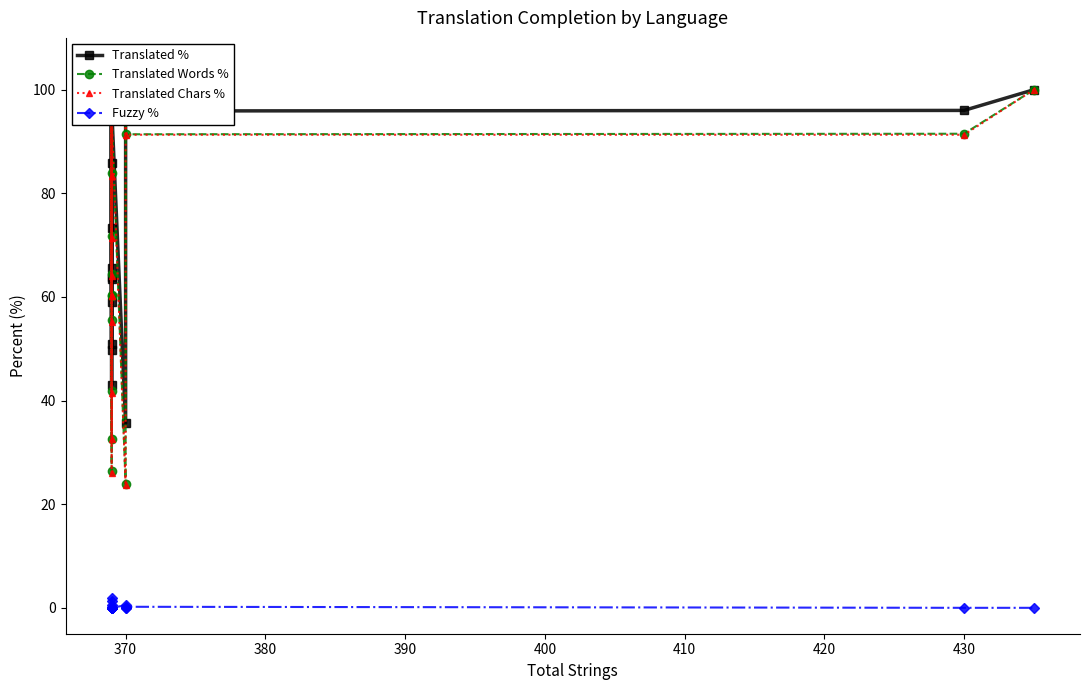

How many times do Translated % and Translated Chars % cross each other?

4